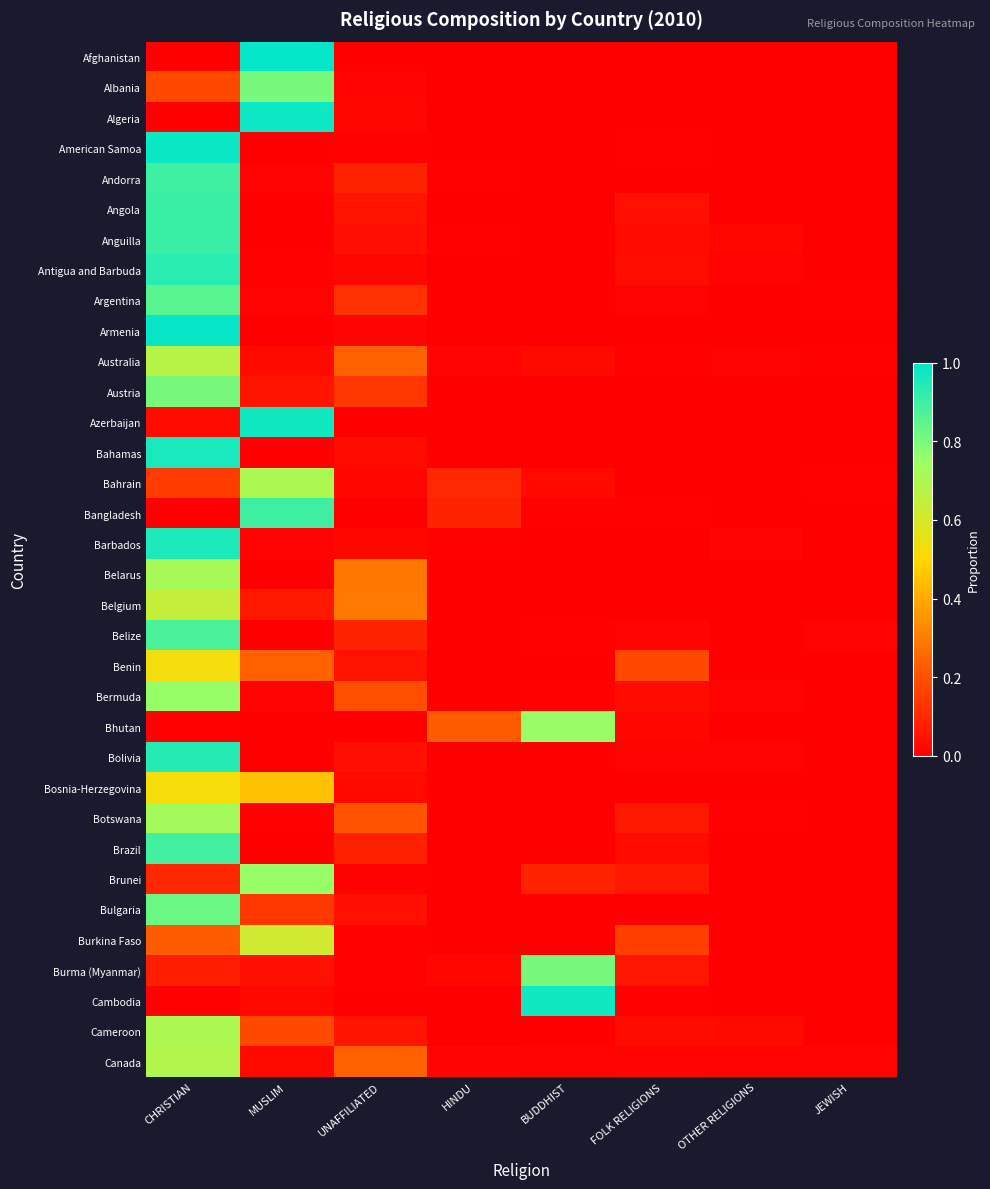

At how many categories does at least one series exceed 0?

8